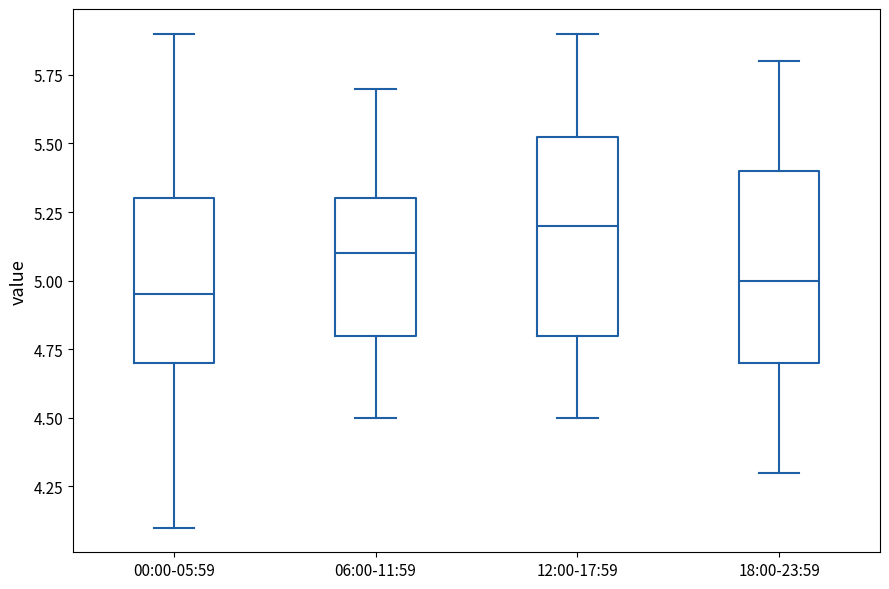

Reading left to right, transcribe this box plot: for each box, give where its median line is, the range the box spans, and where its two whiskers end, as read against the y-axis. The values are not printed on the chart, so give them approximately, as read against the axis.

00:00-05:59: median 4.95, box 4.70 to 5.30, whiskers 4.10 to 5.90
06:00-11:59: median 5.10, box 4.80 to 5.30, whiskers 4.50 to 5.70
12:00-17:59: median 5.20, box 4.80 to 5.55, whiskers 4.50 to 5.90
18:00-23:59: median 5.00, box 4.70 to 5.40, whiskers 4.30 to 5.80